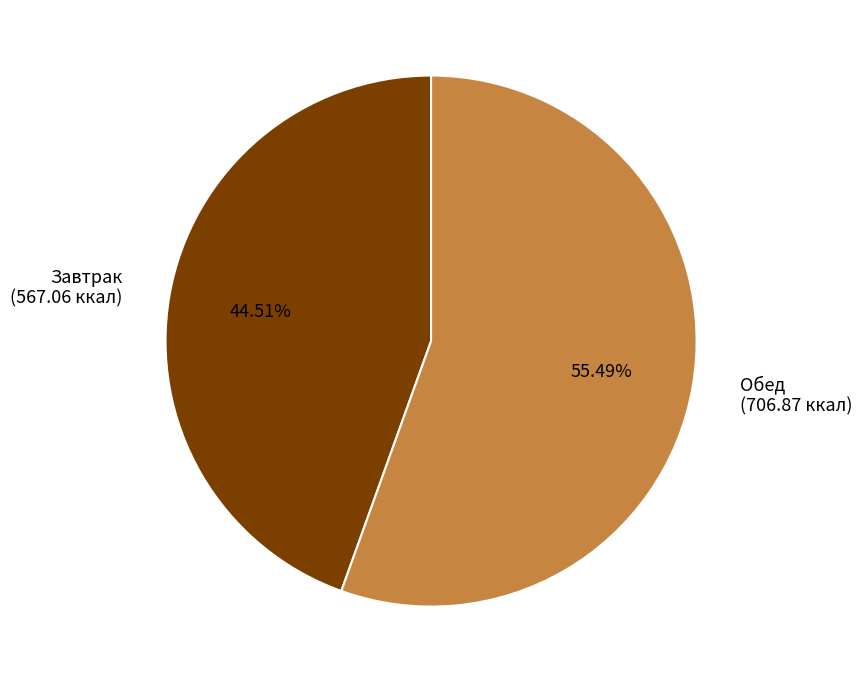

Rank the categories by value from highest to lowest.

Обед, Завтрак